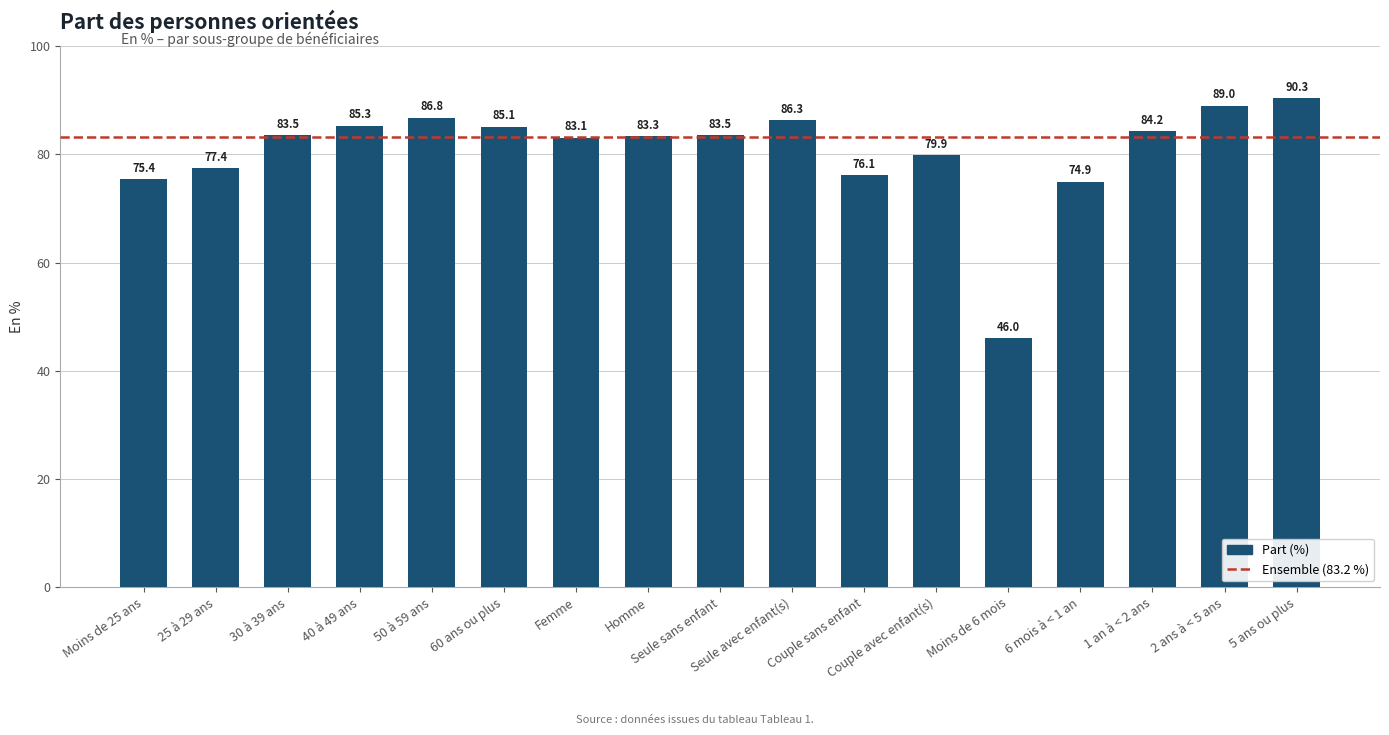

Are the bars horizontal?

No